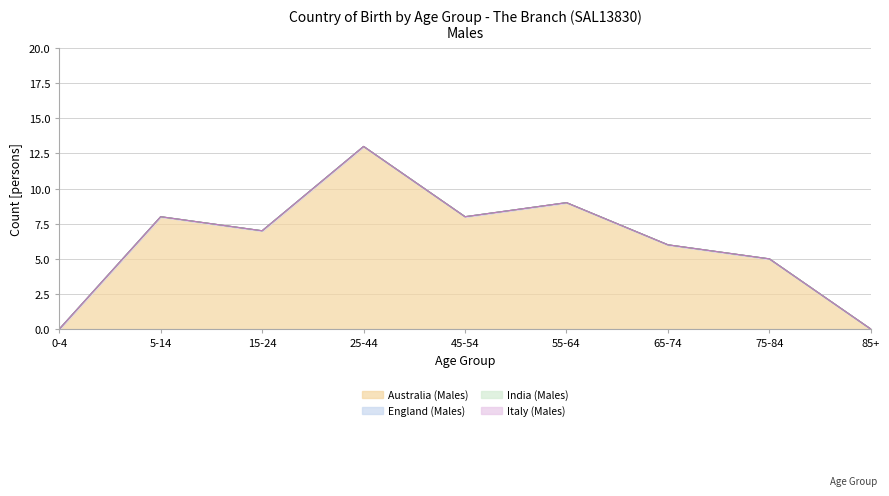

True or false: India (Males) and England (Males) cross at least once.

False